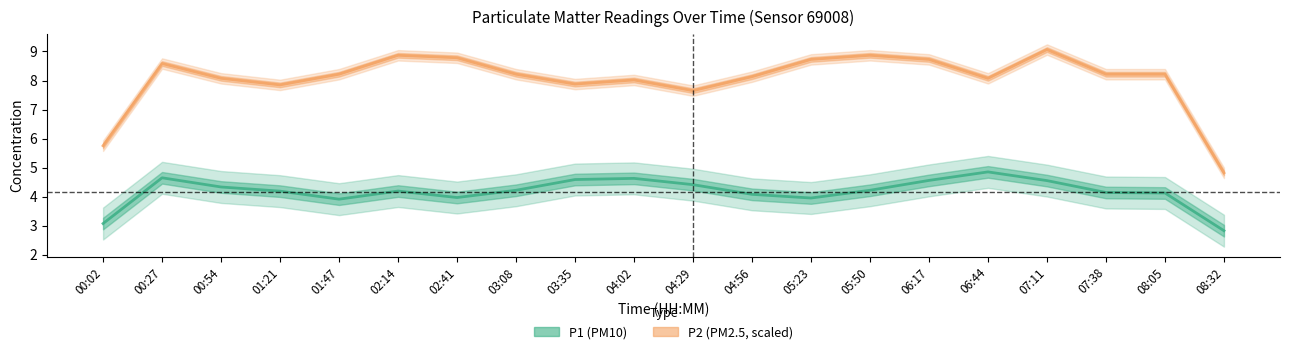

What are all the series names shown in the legend?

P1, P2